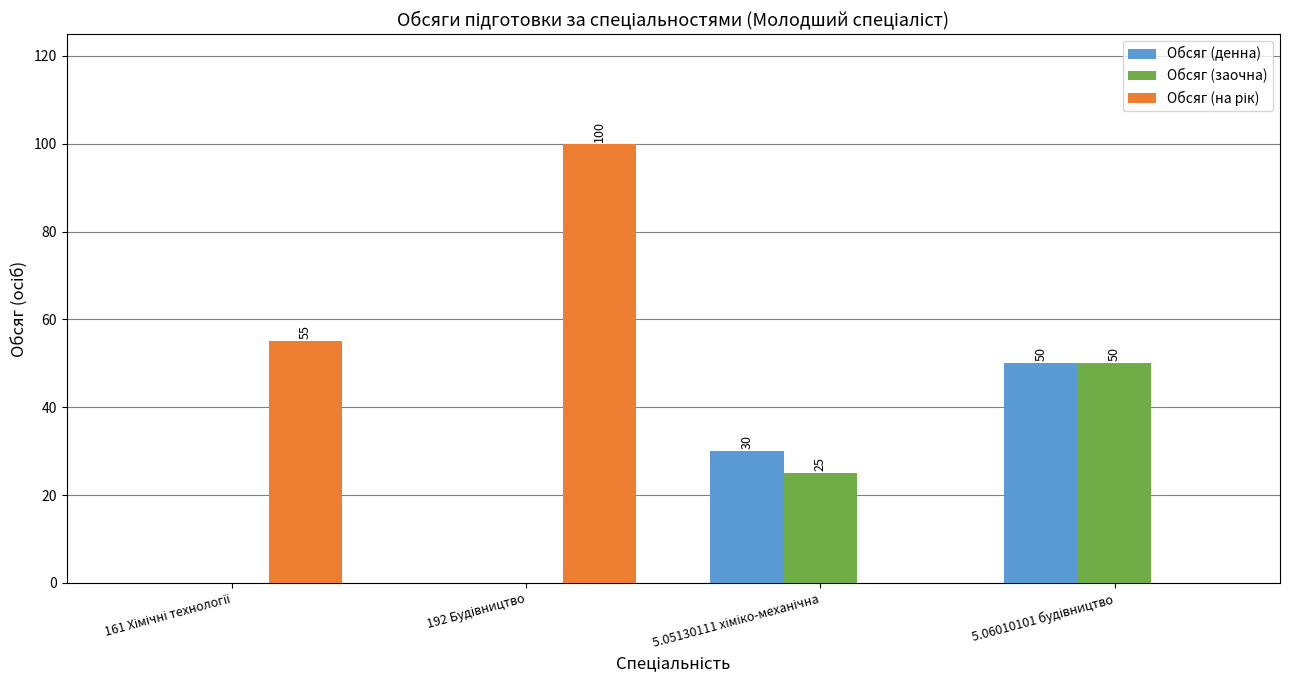

What is the maximum value for Обсяг (заочна)?

50